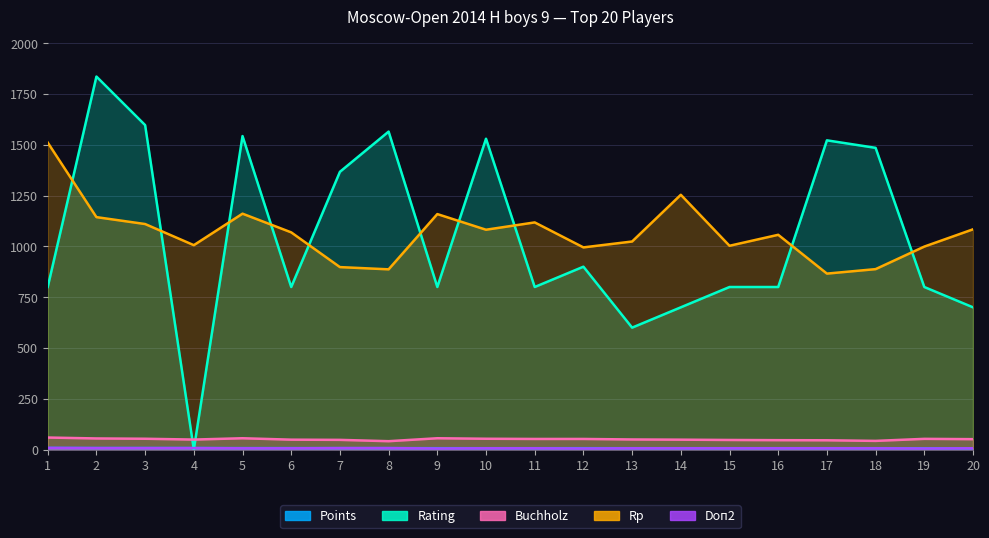

Between 10 and 20, which is larger?

10